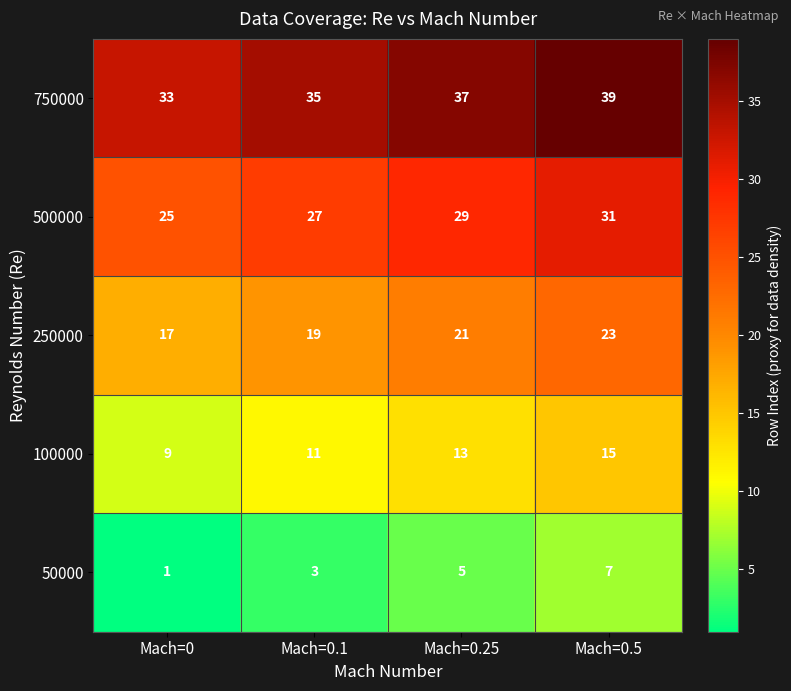

What is the difference between the 500000 values at Mach=0.5 and Mach=0?

6